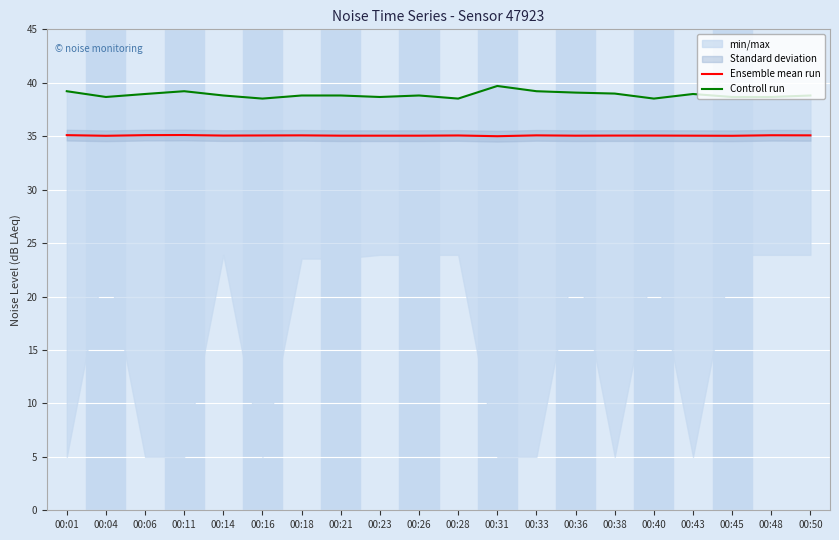

How many data points in Ensemble mean run are above 35?

19